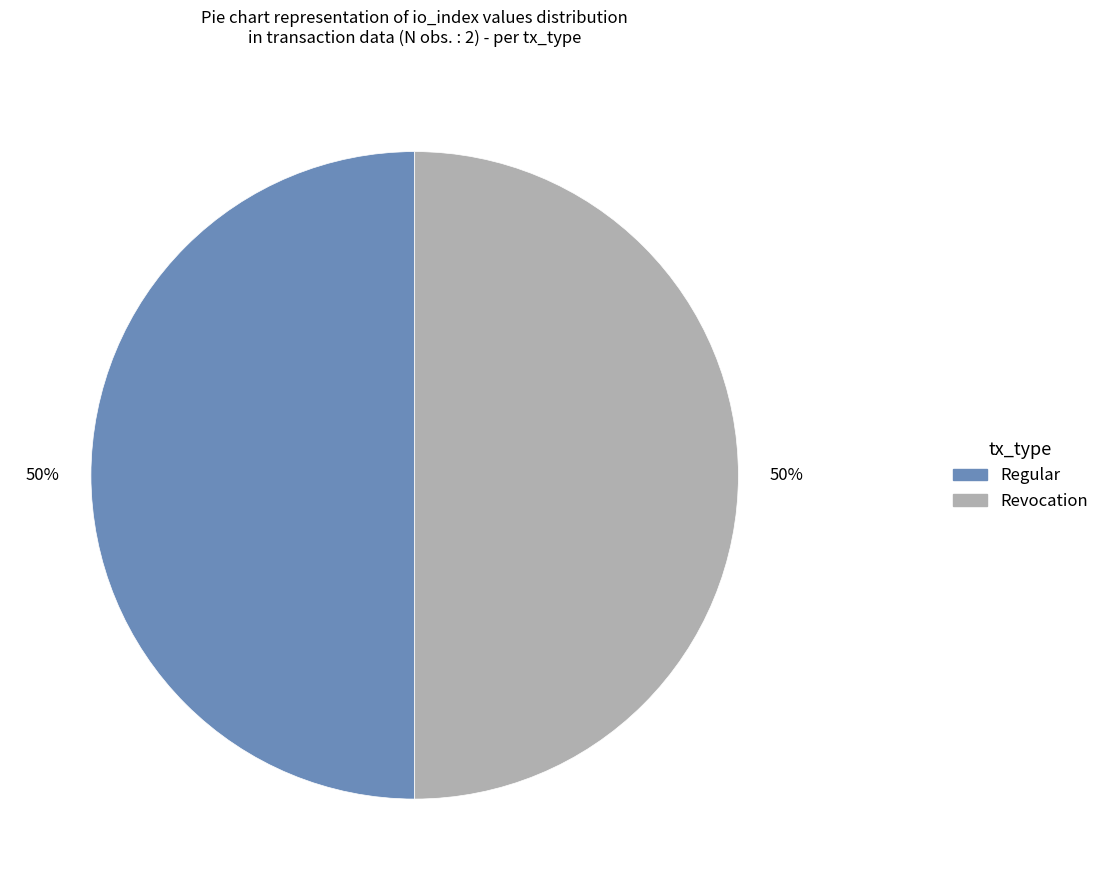

To the nearest percent, what is the average slice percentage?

50%